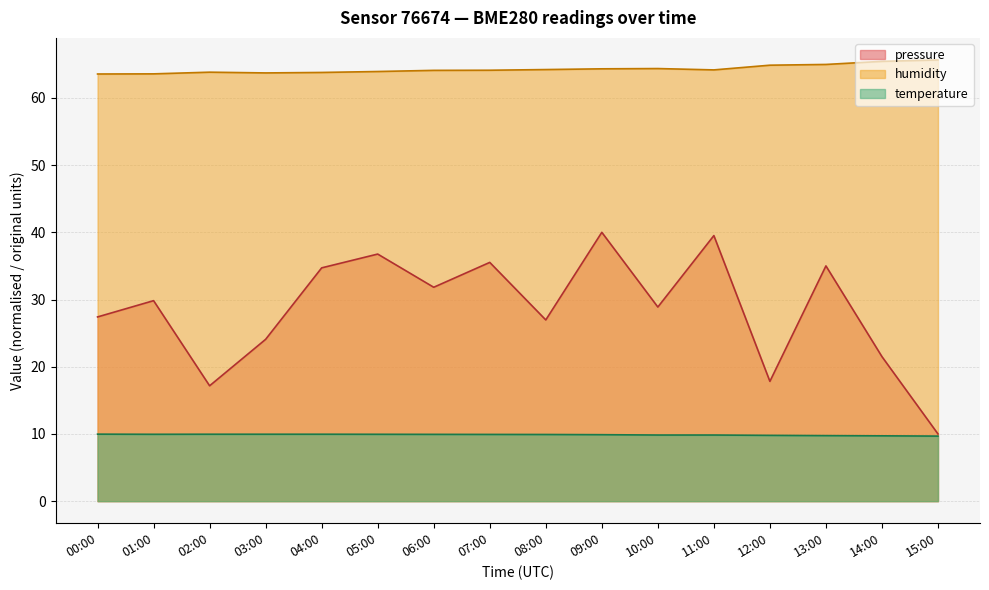

Is the value of pressure at 11:00 greater than the value of humidity at 02:00?

No